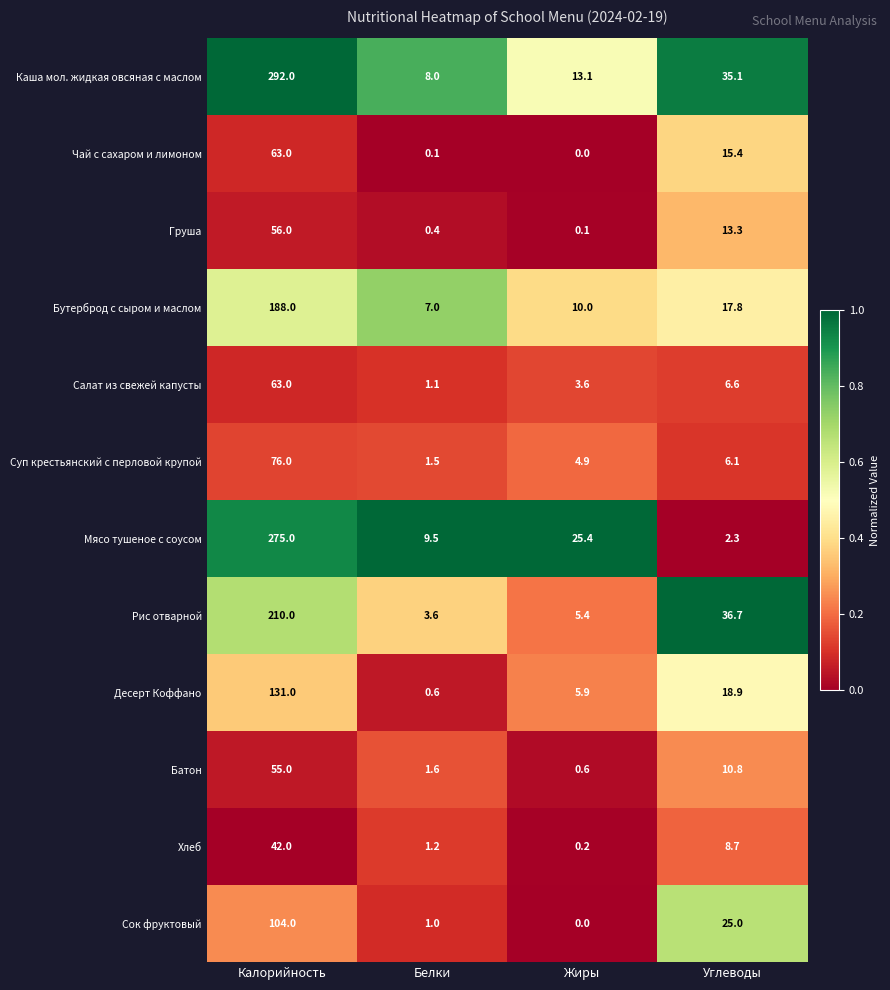

Rank the series at Белки from highest to lowest value.

Мясо тушеное с соусом, Каша мол. жидкая овсяная с маслом, Бутерброд с сыром и маслом, Рис отварной, Батон, Суп крестьянский с перловой крупой, Хлеб, Салат из свежей капусты, Сок фруктовый, Десерт Коффано, Груша, Чай с сахаром и лимоном